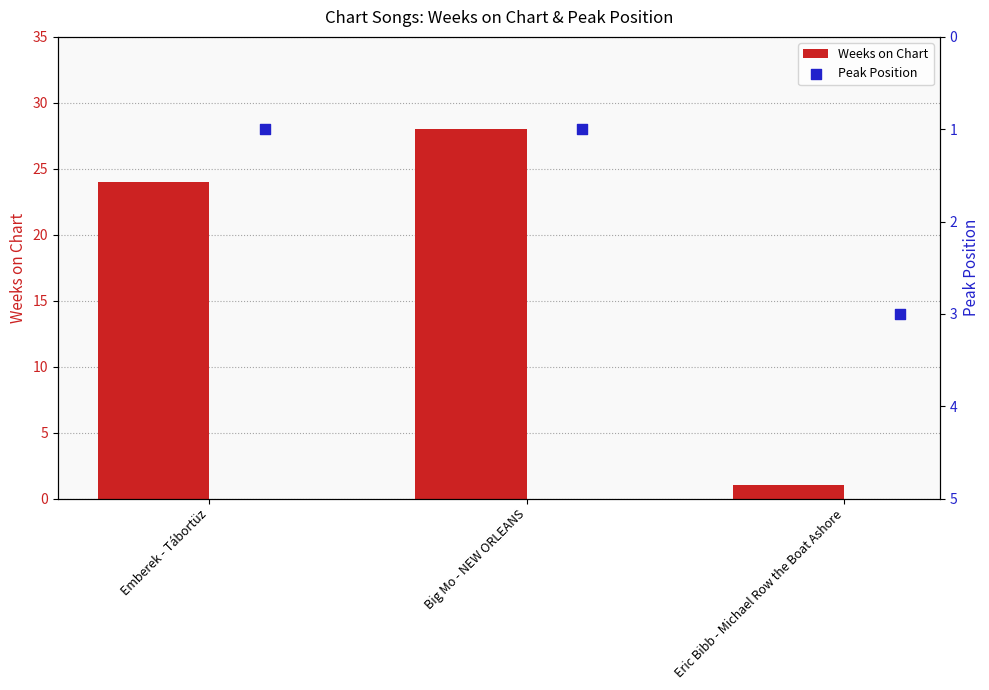

Which series contains the highest Y value?

Weeks on Chart